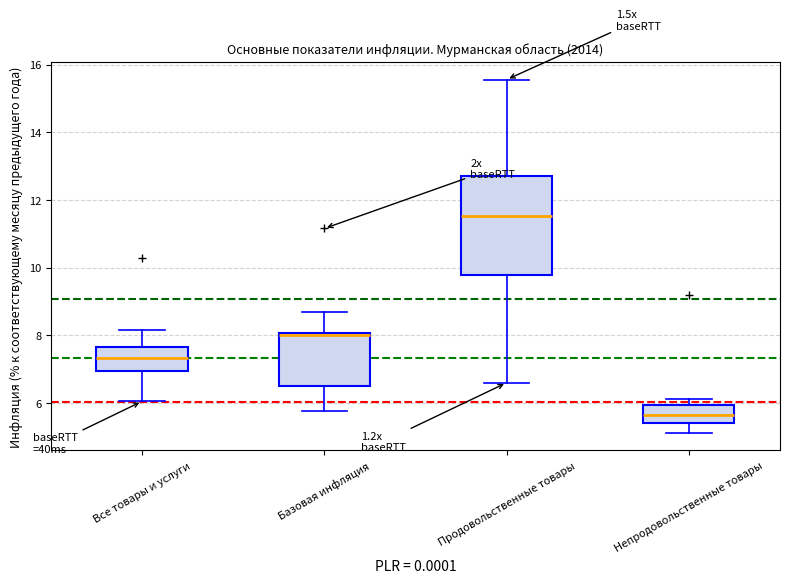

Which box has the highest median line?

Продовольственные товары